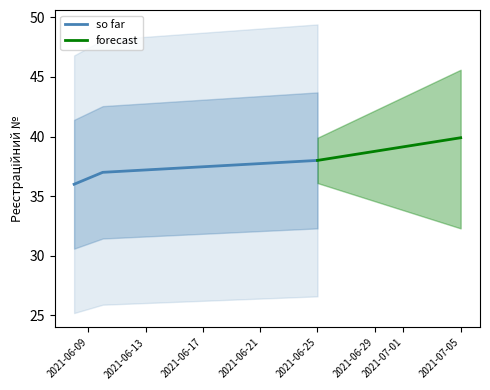

What is the maximum value for so far?

38